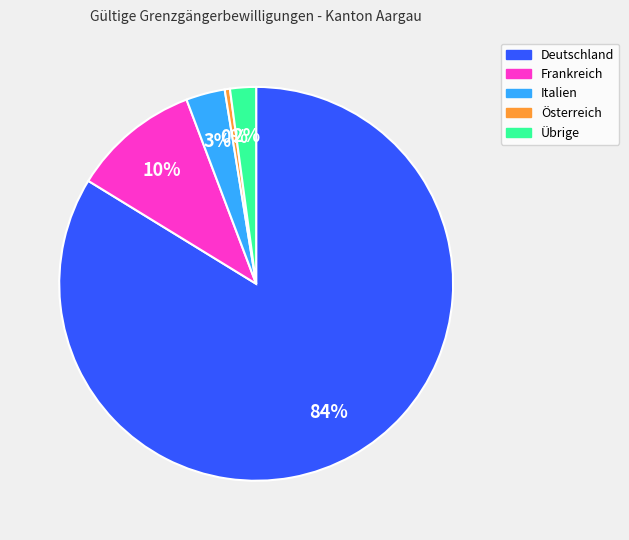

Which slice is the largest?

Deutschland